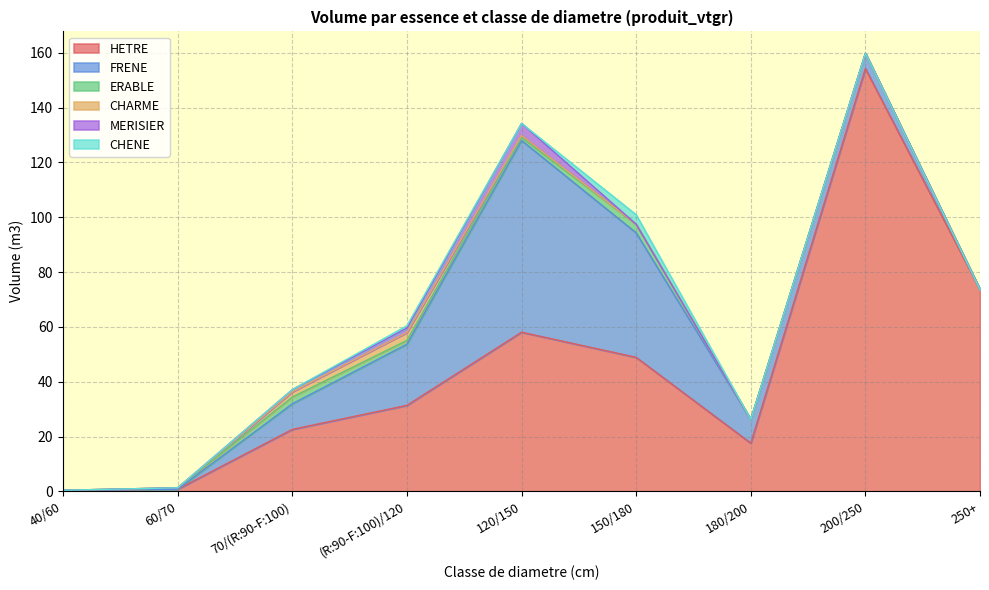

How many intersections are there between CHARME and ERABLE?

2